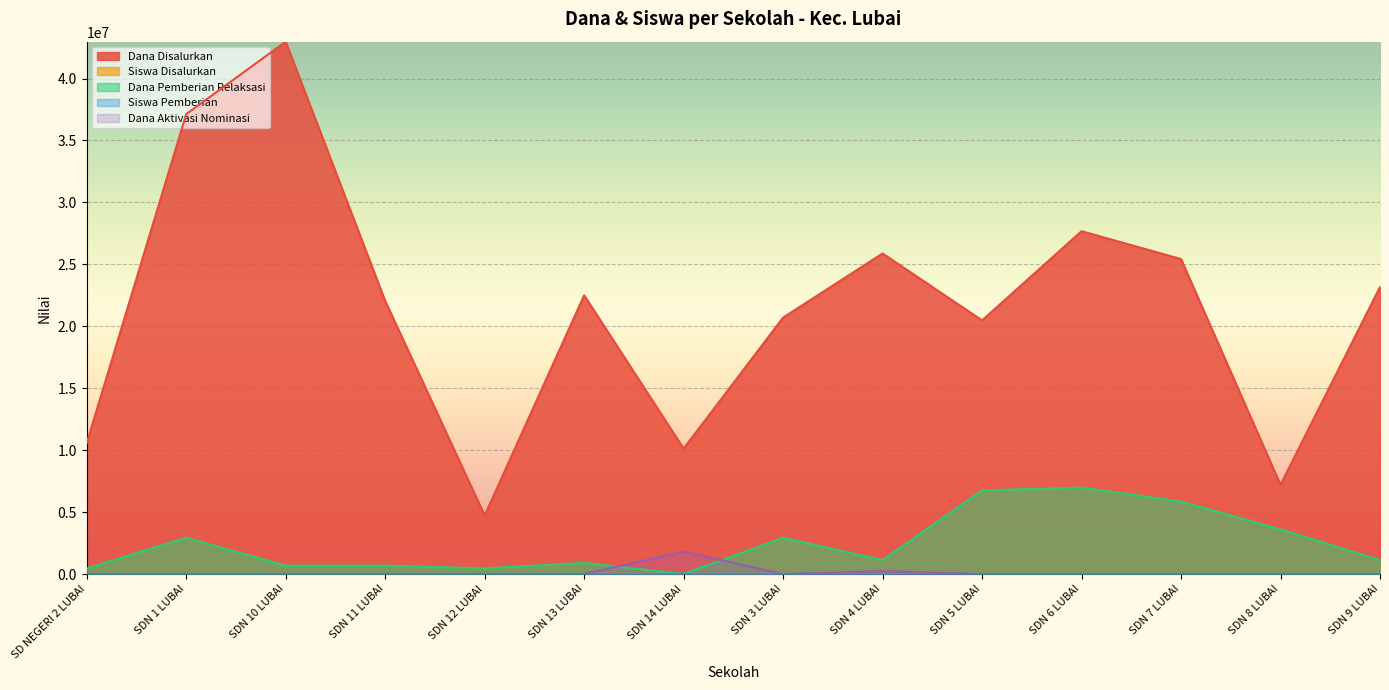

List the series in order of their peak value, highest first.

Dana Disalurkan, Dana Pemberian Relaksasi, Dana Aktivasi Nominasi, Siswa Disalurkan, Siswa Pemberian